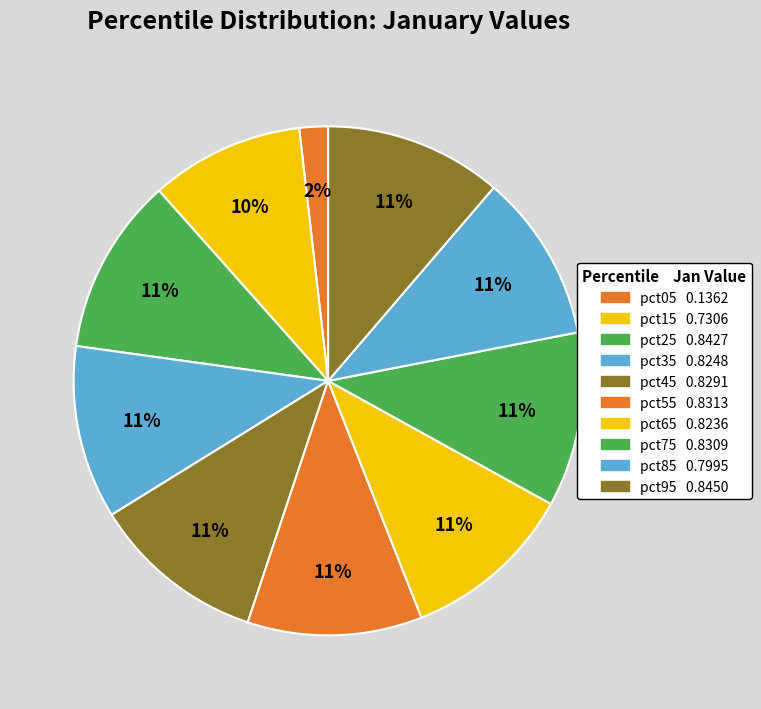

Which category has the biggest portion of the pie?

pct95